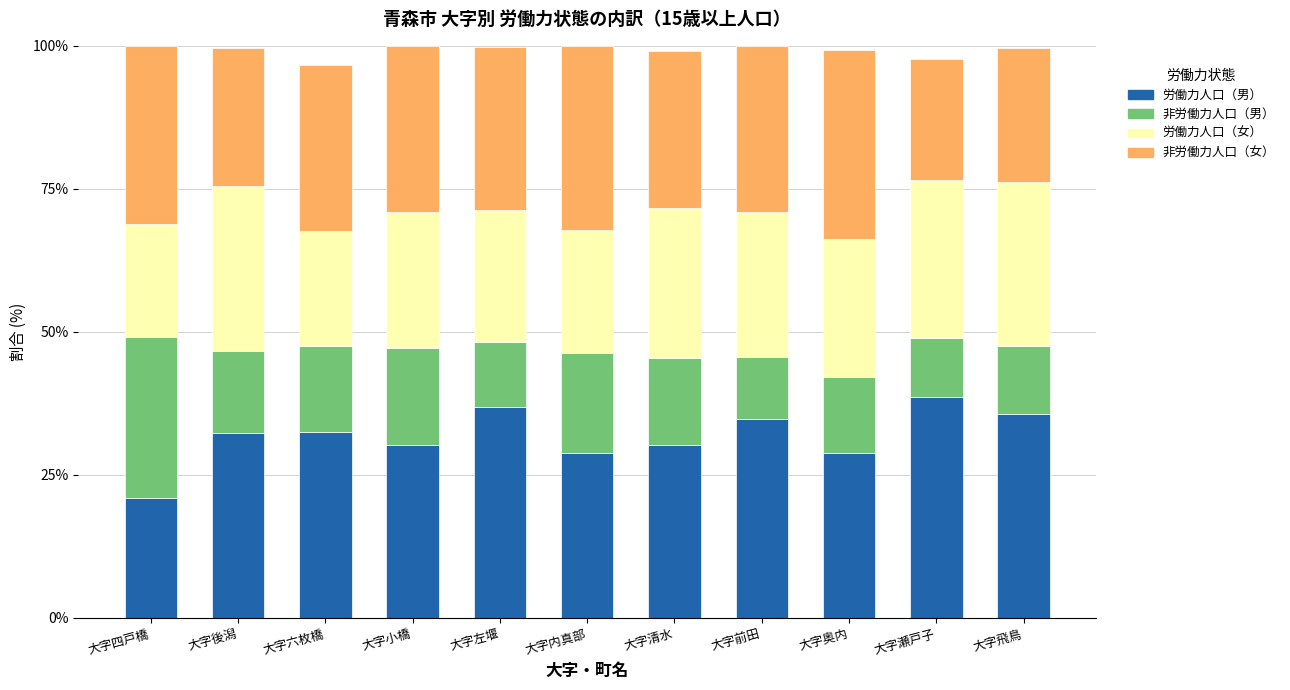

What is the difference between the maximum and minimum values in the 労働力人口（男） series?

17.7